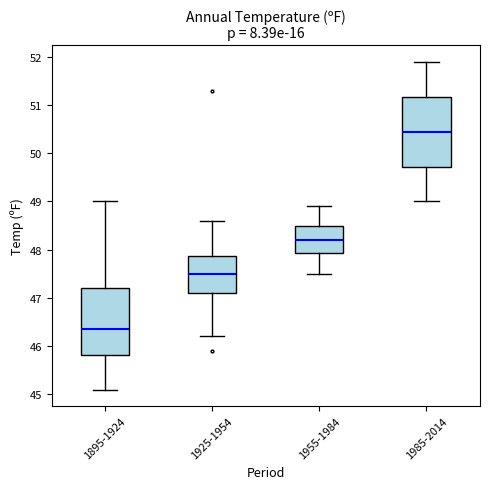

Reading left to right, transcribe this box plot: for each box, give where its median line is, the range the box spans, and where its two whiskers end, as read against the y-axis. The values are not printed on the chart, so give them approximately, as read against the axis.

1895-1924: median 46.4, box 45.8 to 47.2, whiskers 45.1 to 49.0
1925-1954: median 47.5, box 47.1 to 47.9, whiskers 46.2 to 48.6
1955-1984: median 48.2, box 47.9 to 48.5, whiskers 47.5 to 48.9
1985-2014: median 50.5, box 49.7 to 51.2, whiskers 49.0 to 51.9